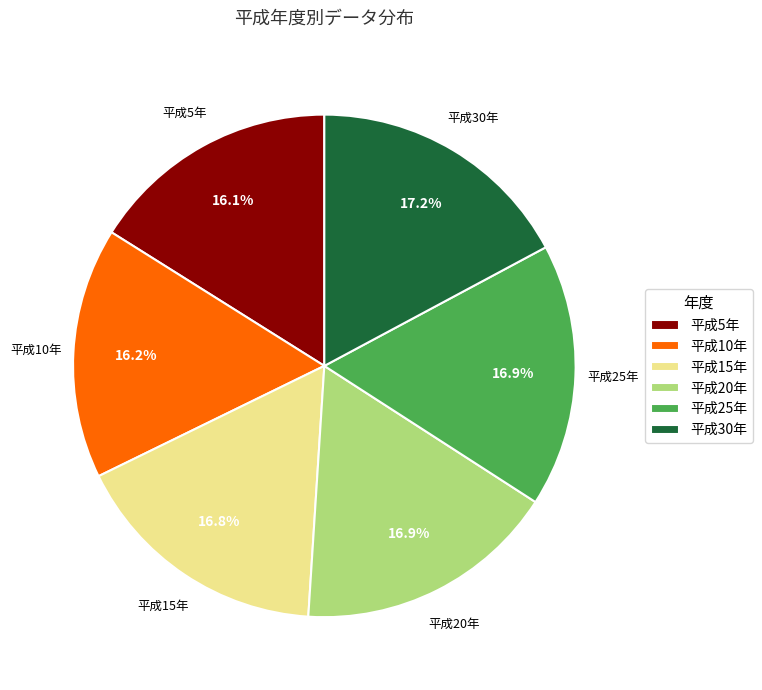

Is the sum of 平成25年 and 平成5年 greater than half?

No